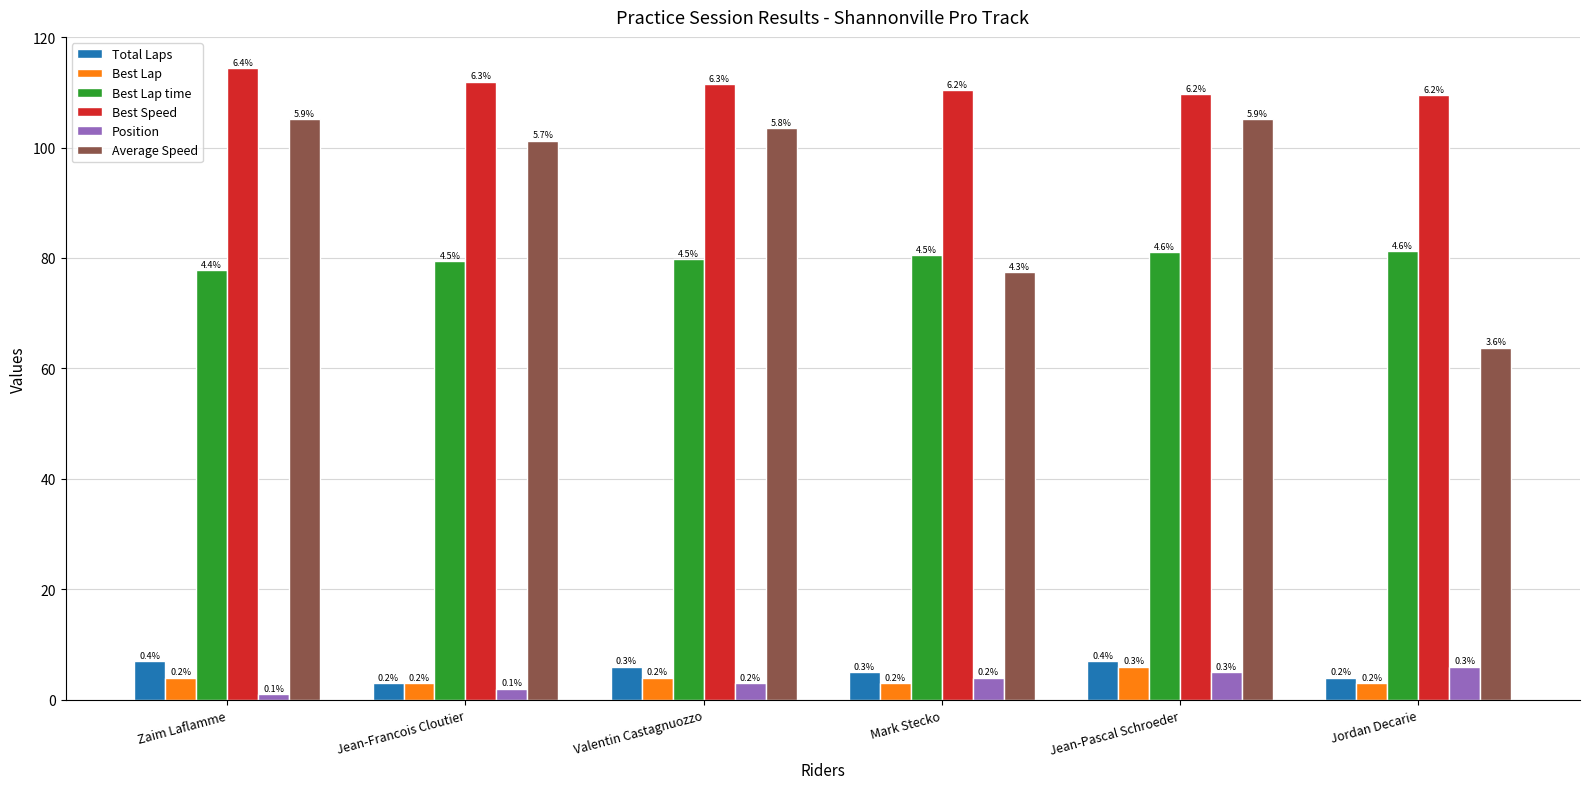

Between Jean-Francois Cloutier and Zaim Laflamme, which is larger?

Zaim Laflamme